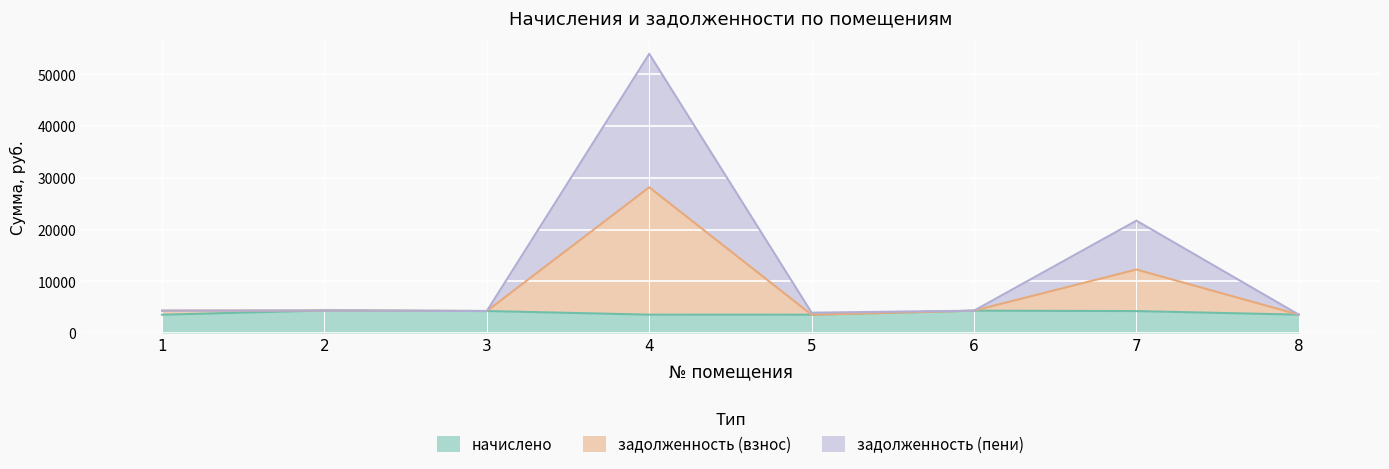

What is the total value across all series at 1?

4322.6